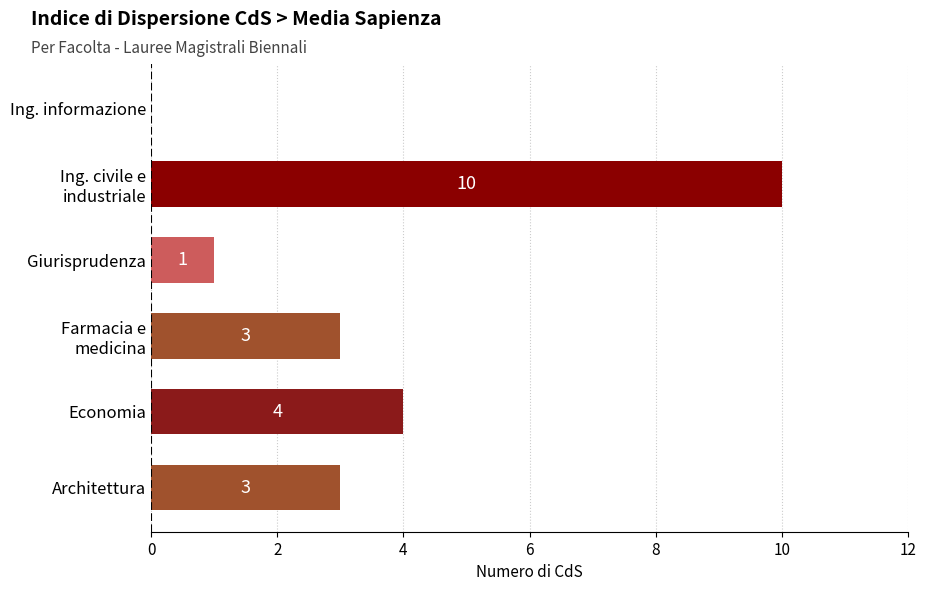

The value at Architettura is 2. True or false?

False